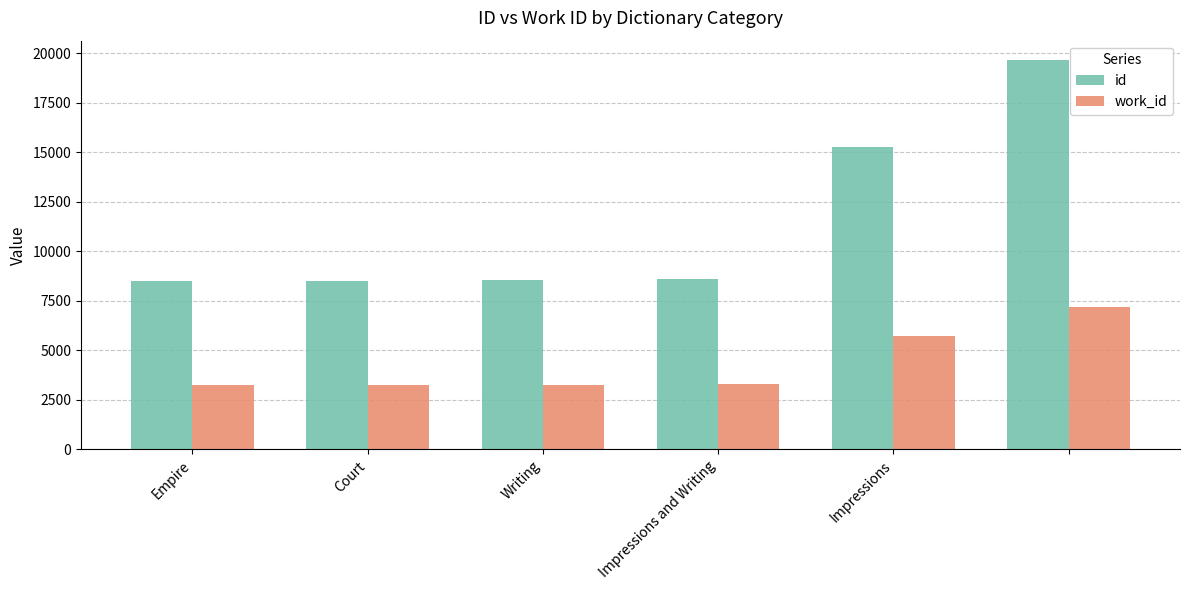

What is the sum of all work_id values?

25988